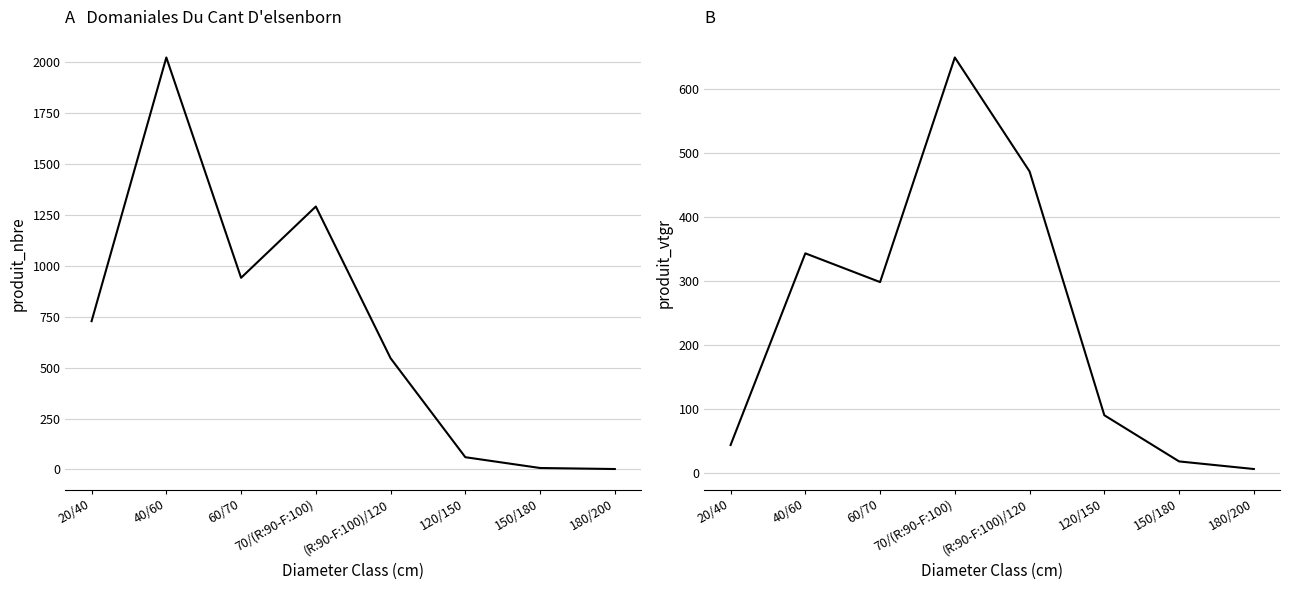

Is this an area chart (filled region under the line)?

No